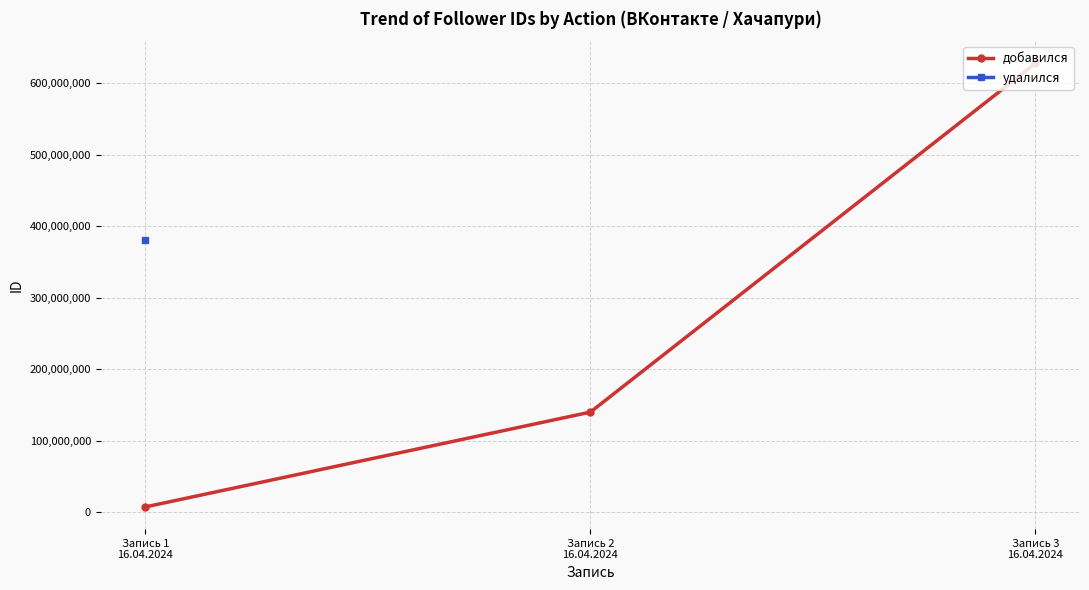

Rank the categories by value from highest to lowest.

Запись 3
16.04.2024, Запись 2
16.04.2024, Запись 1
16.04.2024